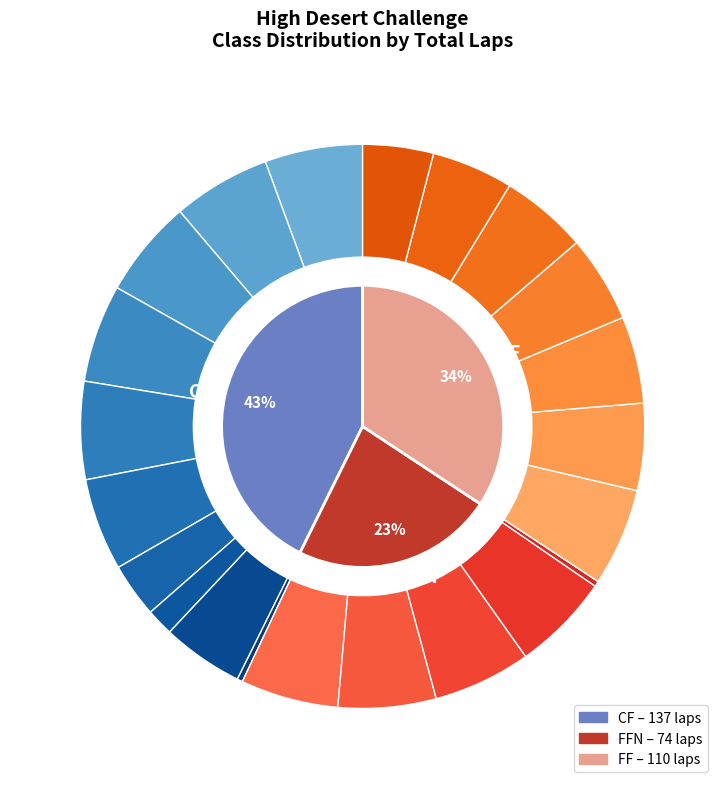

To the nearest percent, what is the average slice percentage?

33%